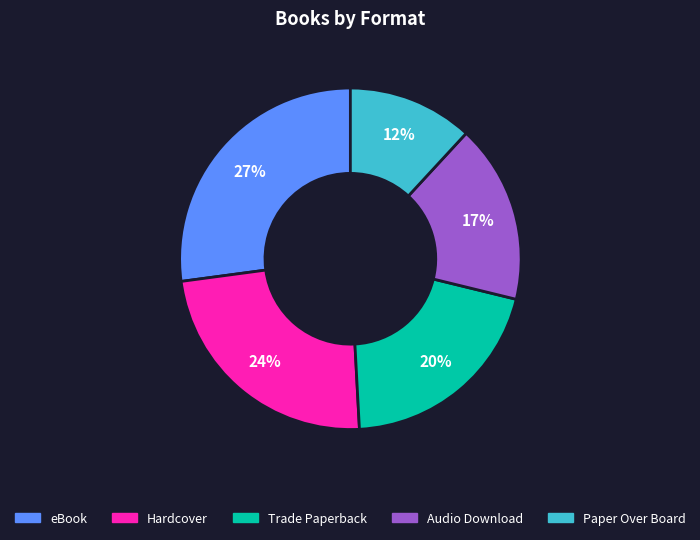

How many slices are in this pie chart?

5